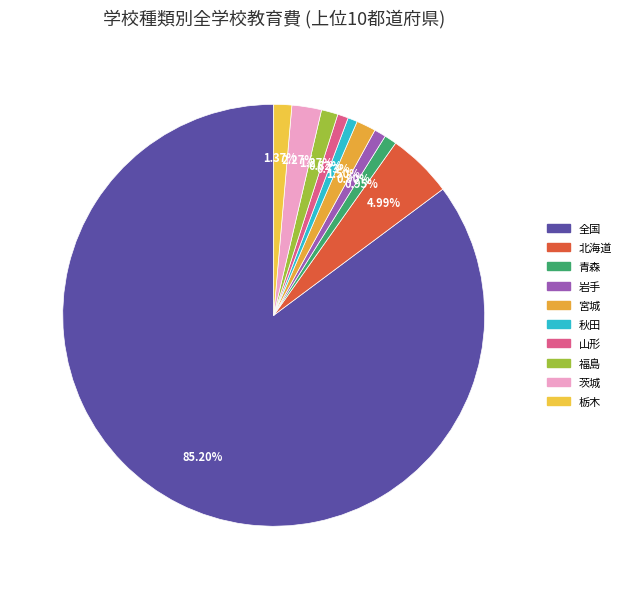

Do 岩手 and 茨城 together represent more than half of the pie?

No